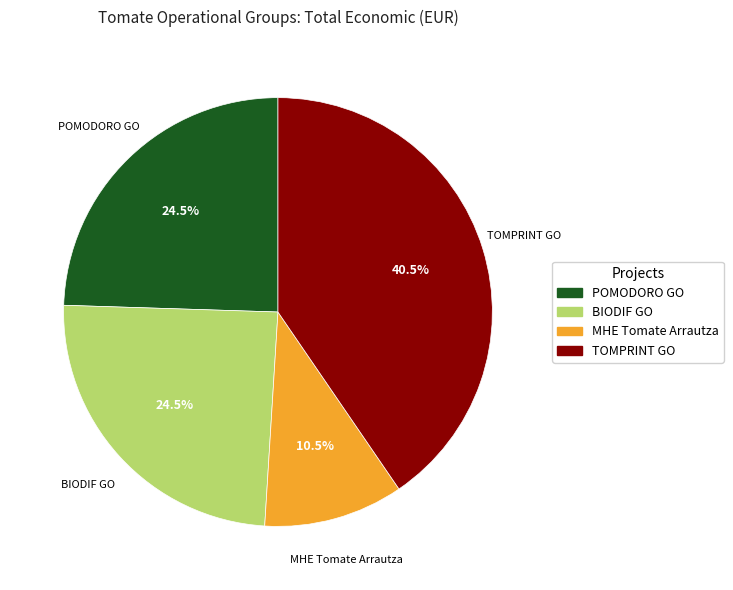

To the nearest percent, what is the difference between the POMODORO GO and MHE Tomate Arrautza slice percentages?

14%